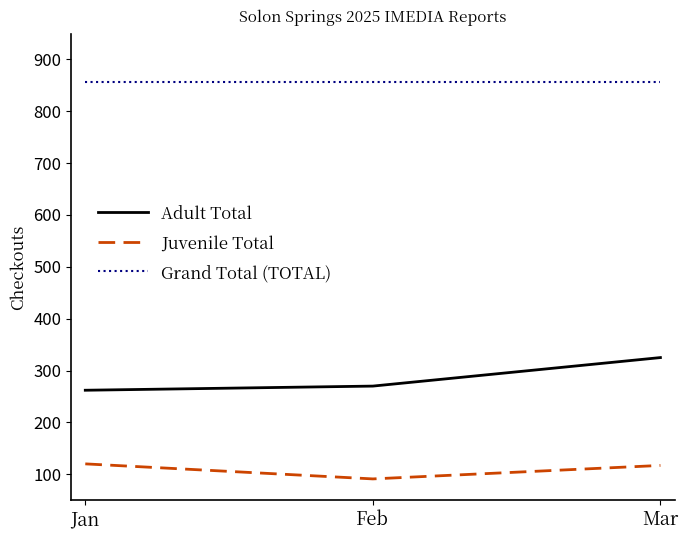

Between Jan and Mar, which series saw the biggest shift?

Adult Total